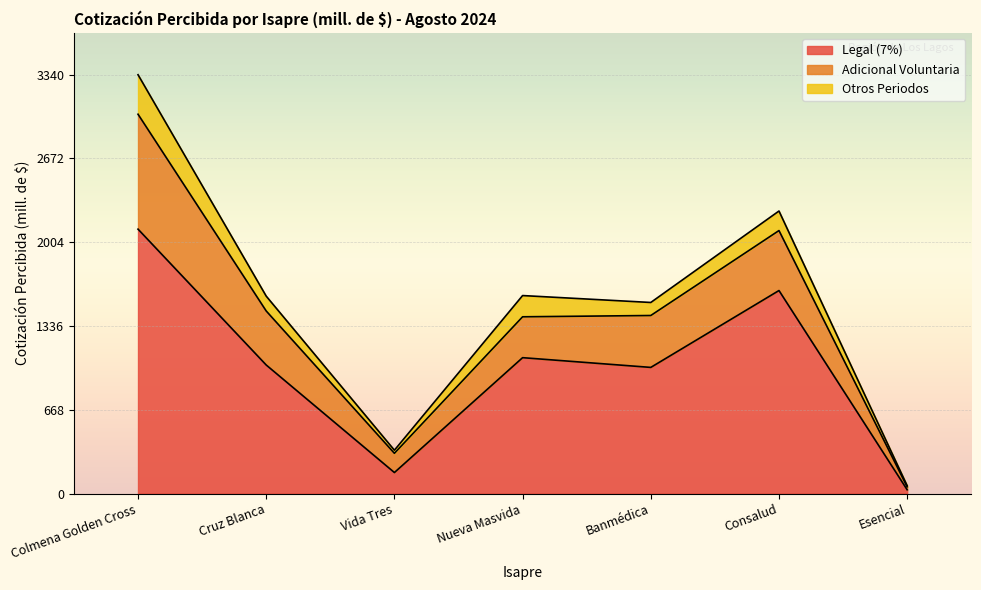

Rank the series at Colmena Golden Cross from lowest to highest value.

Otros Periodos, Adicional Voluntaria, Legal (7%)